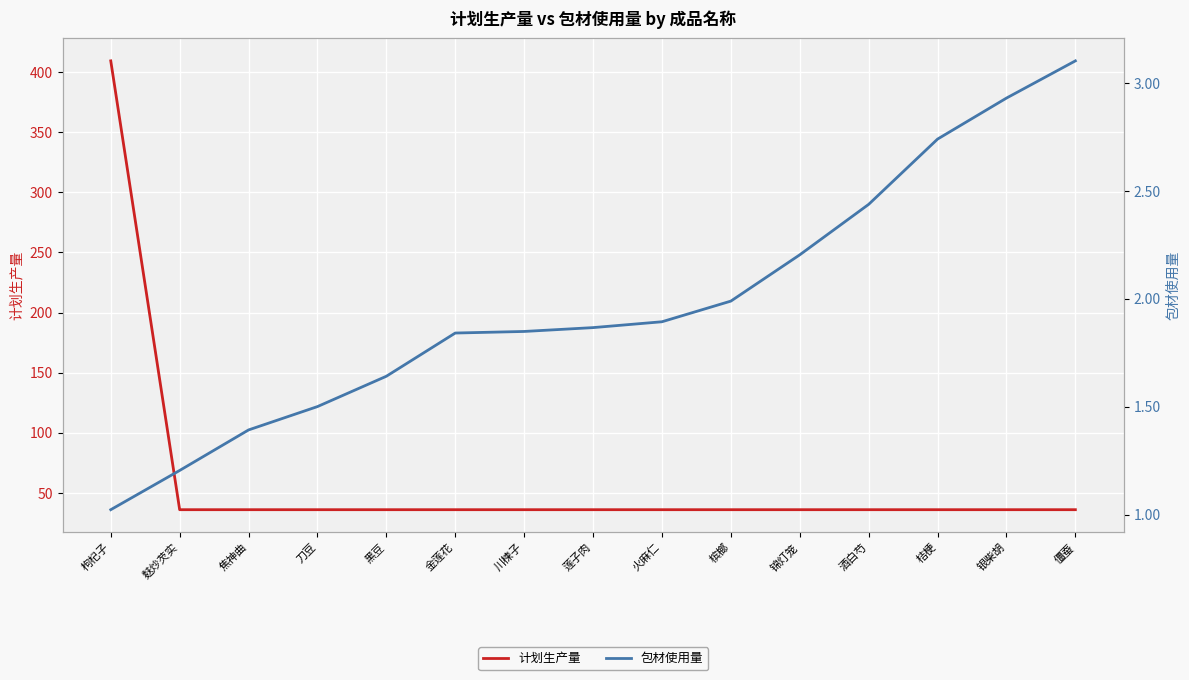

What is the label of the 9th point from the right?

川楝子